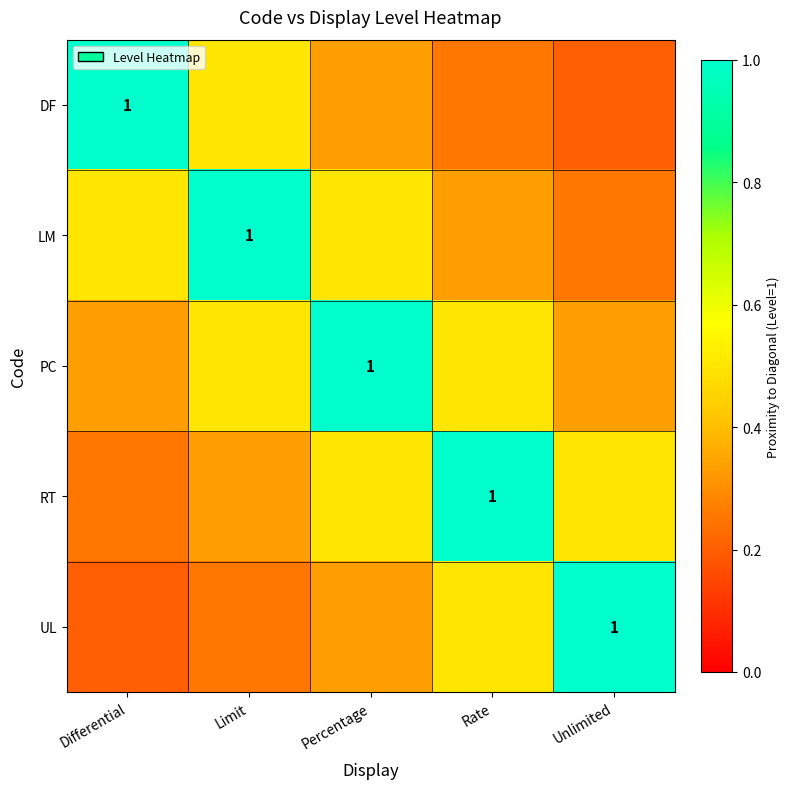

Which series changed the most between Limit and Unlimited?

LM